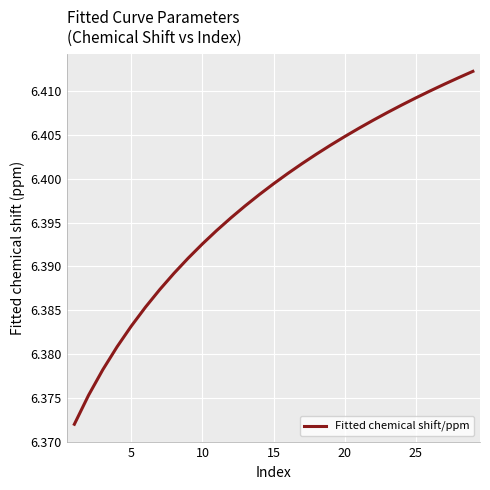

What is the value of the 19th point from the left?

6.4